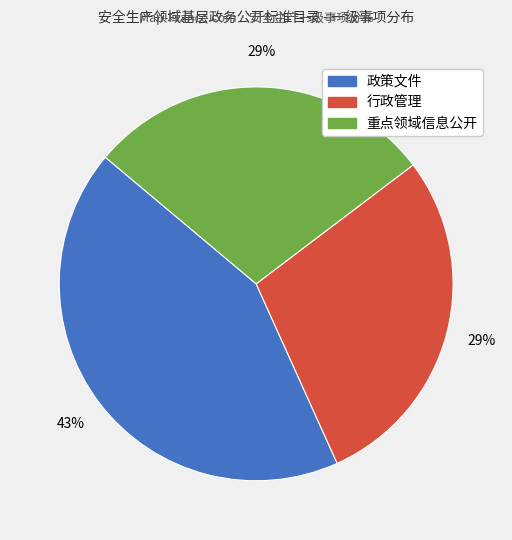

Is the sum of 政策文件 and 重点领域信息公开 greater than half?

Yes